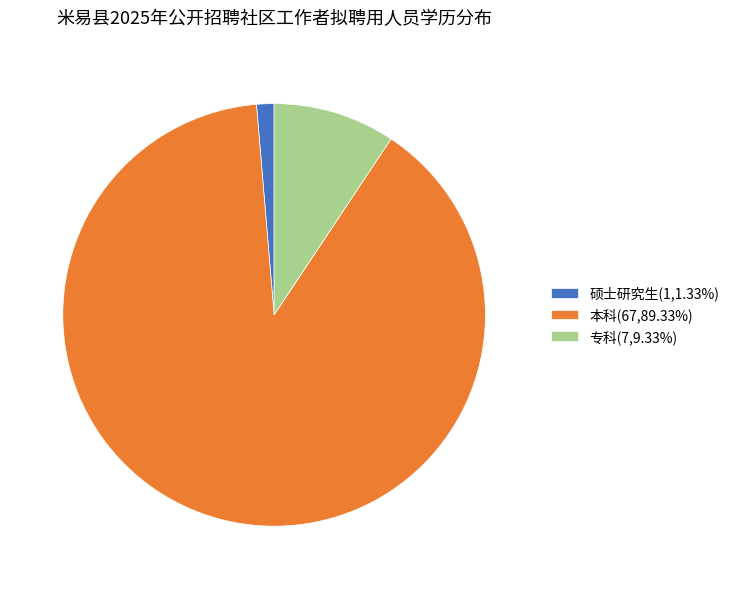

Rank the categories by value from highest to lowest.

本科, 专科, 硕士研究生